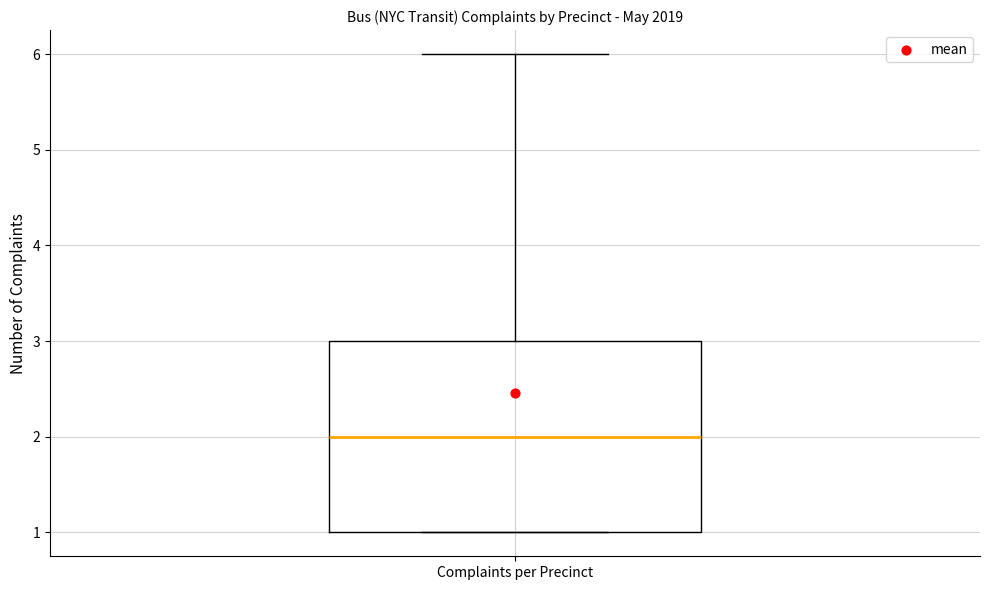

Read this box plot against the y-axis: the position of the median line, the range covered by the box, and the ends of both whiskers. The values are not printed on the chart, so give them approximately, as read against the axis.

median 2, box 1 to 3, whiskers 1 to 6